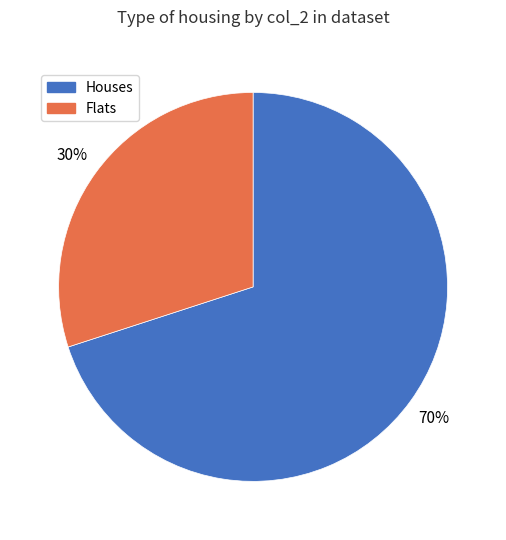

Does any single category account for the majority?

Yes